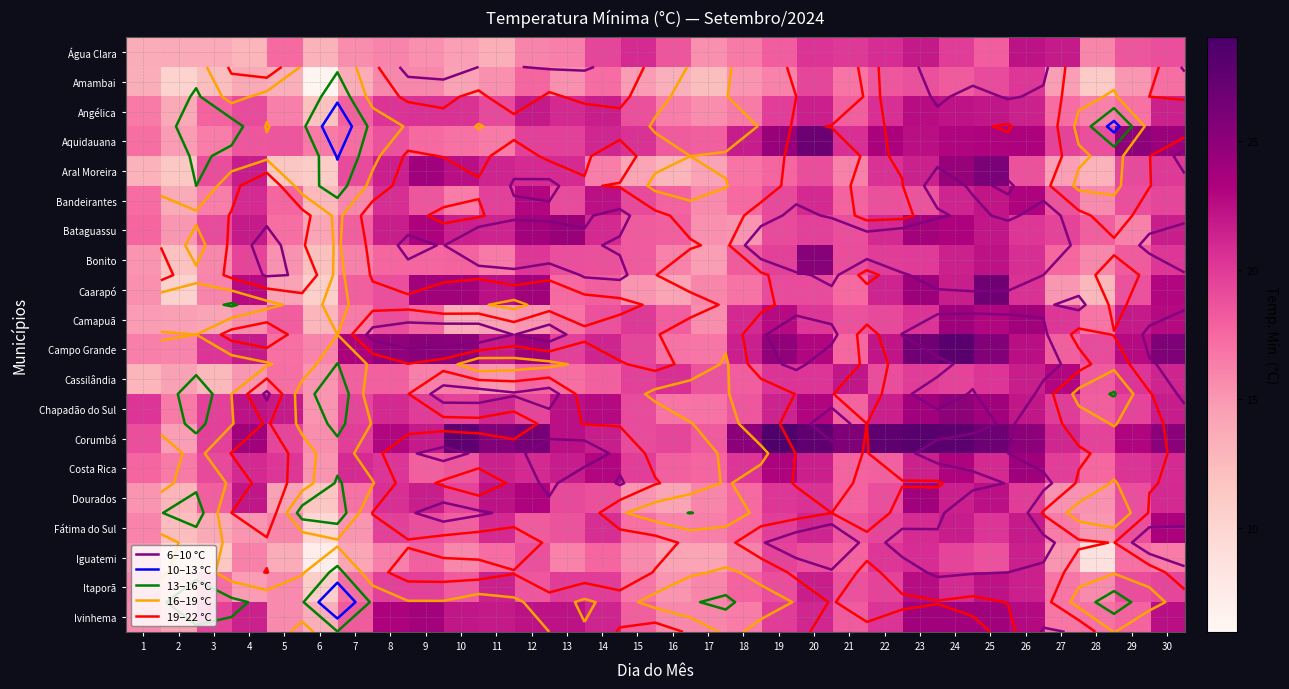

What is the difference between the Campo Grande values at 8 and 28?

5.7